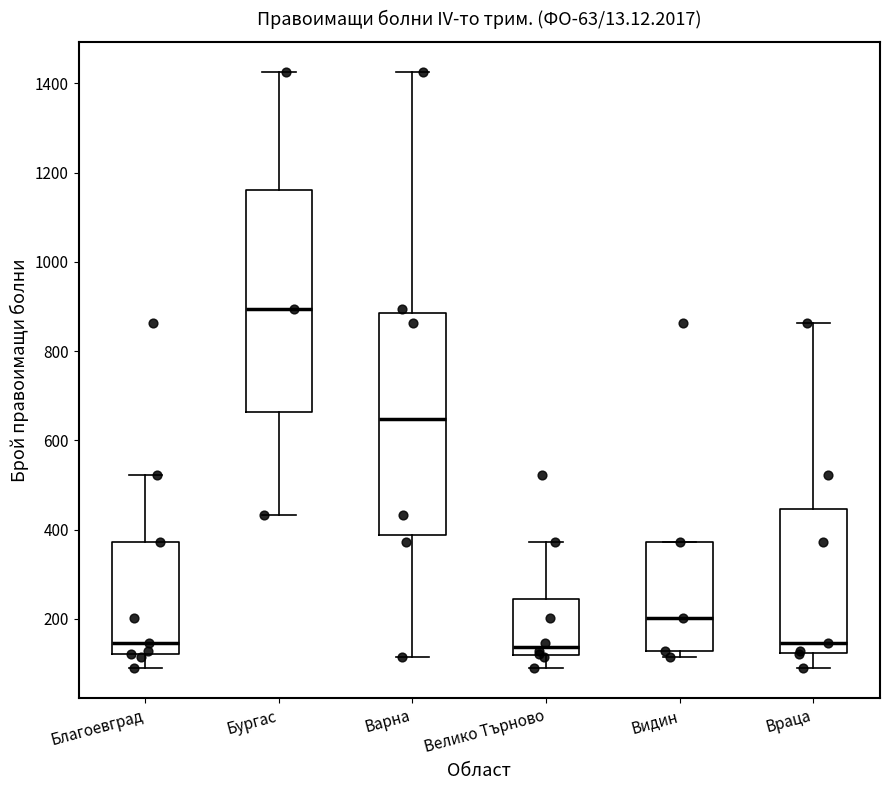

Reading left to right, read every box against the y-axis: the position of its median line, the range the box covers, and the ends of its whiskers. The values are not printed on the chart, so give them approximately, as read against the axis.

Благоевград: median 140, box 120 to 380, whiskers 80 to 520
Бургас: median 900, box 660 to 1160, whiskers 440 to 1420
Варна: median 640, box 380 to 880, whiskers 120 to 1420
Велико Търново: median 140, box 120 to 240, whiskers 80 to 380
Видин: median 200, box 120 to 380, whiskers 120 (just below the box's lower edge) to 380
Враца: median 140, box 120 to 440, whiskers 80 to 860